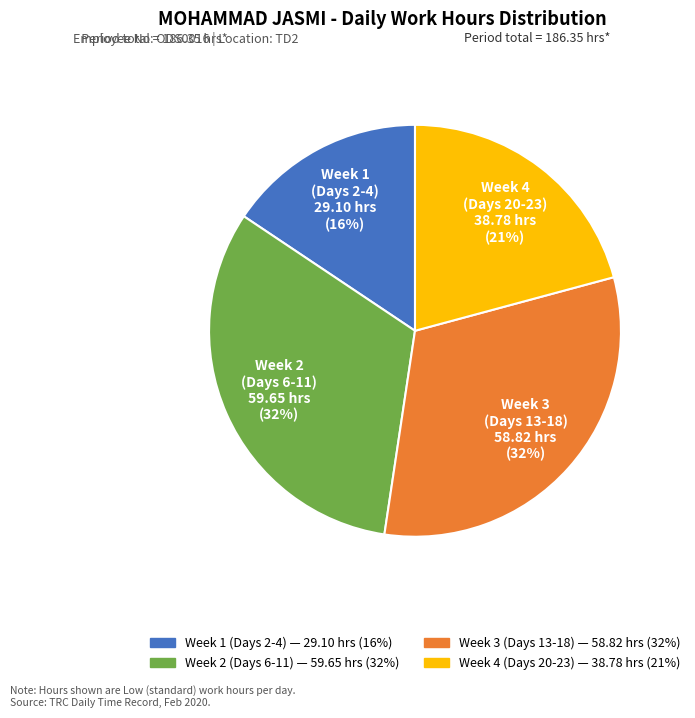

To the nearest percent, what is the difference between the largest and smallest slice percentages?

16%